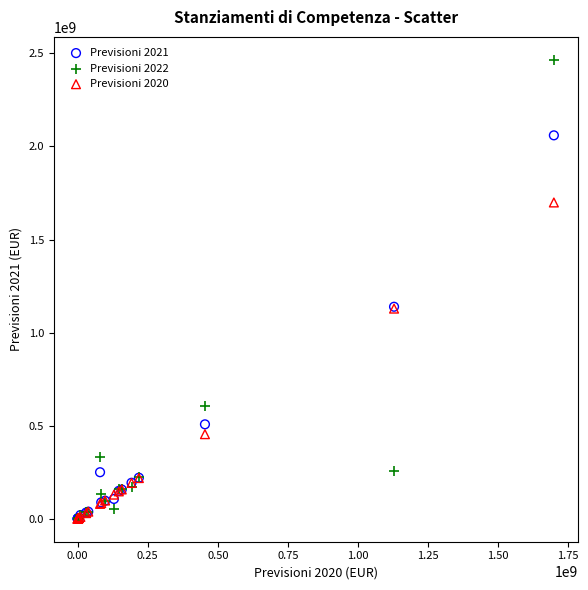

What are all the series names shown in the legend?

Previsioni 2021, Previsioni 2022, Previsioni 2020